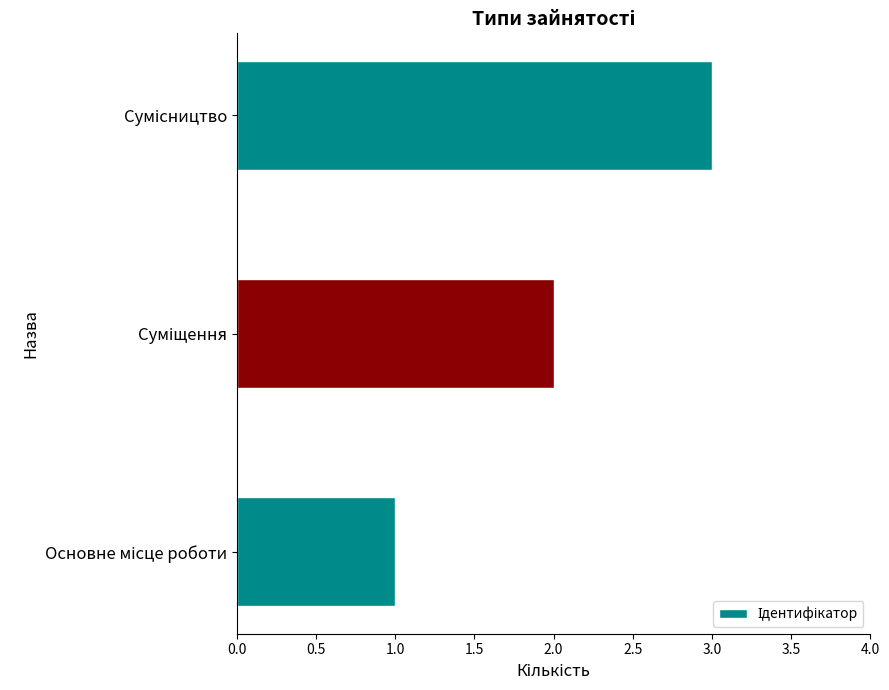

What is the difference between the second highest and minimum values?

1